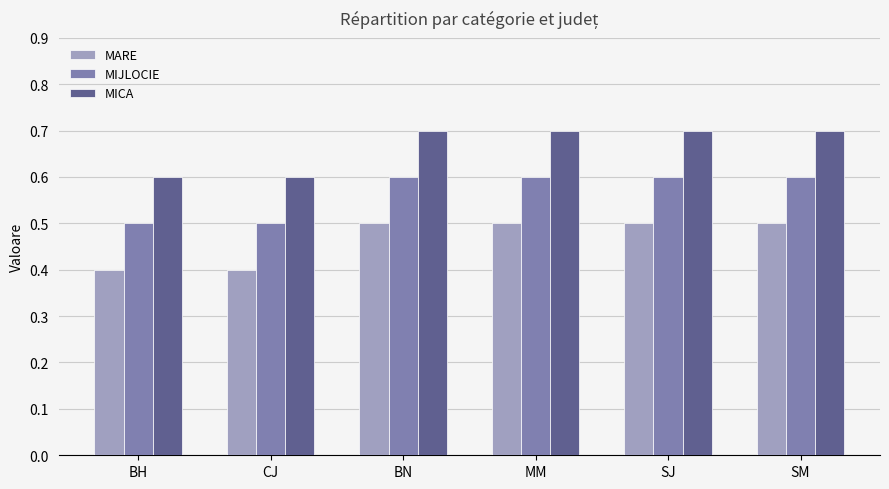

What is the approximate value of MICA at CJ?

0.6